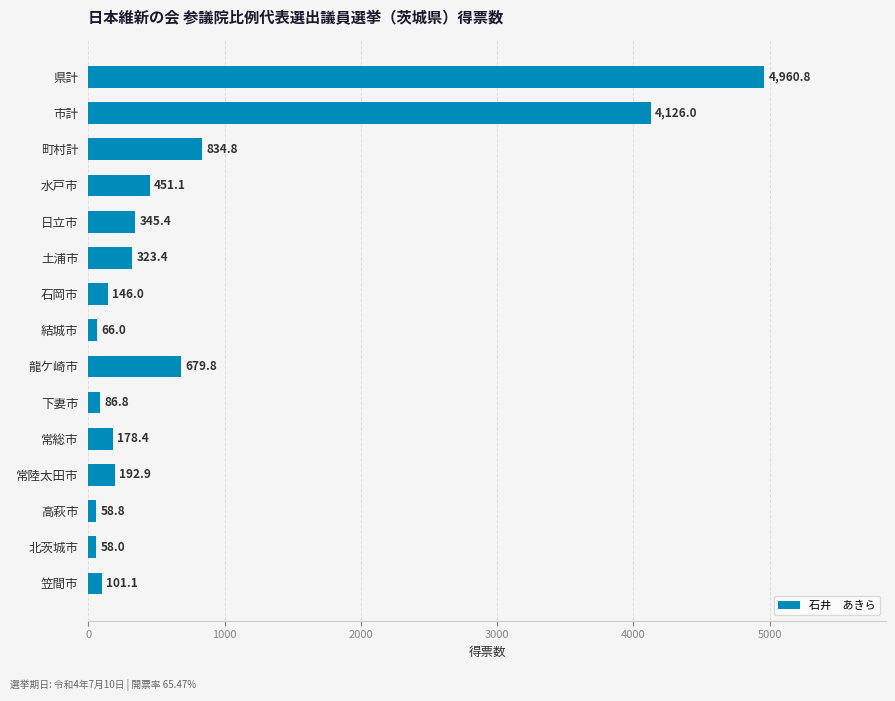

What is the label of the 5th bar from the bottom?

常総市